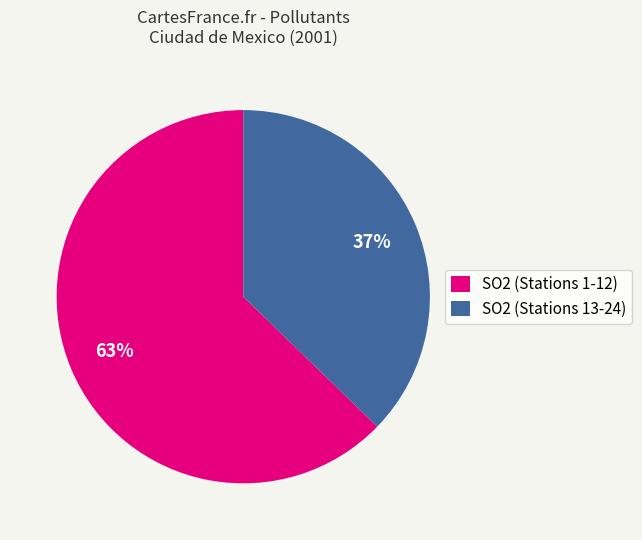

Is it true that SO2 (Stations 13-24) is 44% of the pie?

False